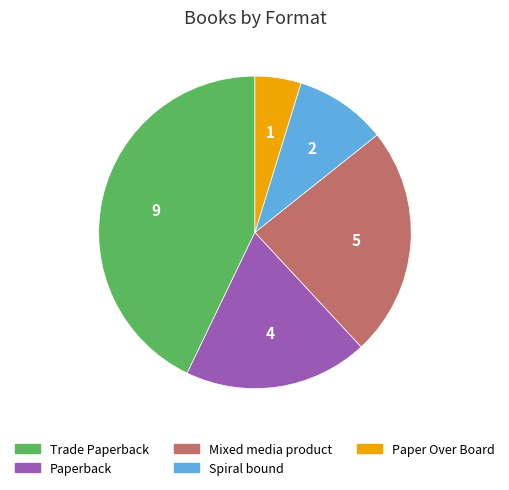

Rank the categories by value from lowest to highest.

Paper Over Board, Spiral bound, Paperback, Mixed media product, Trade Paperback